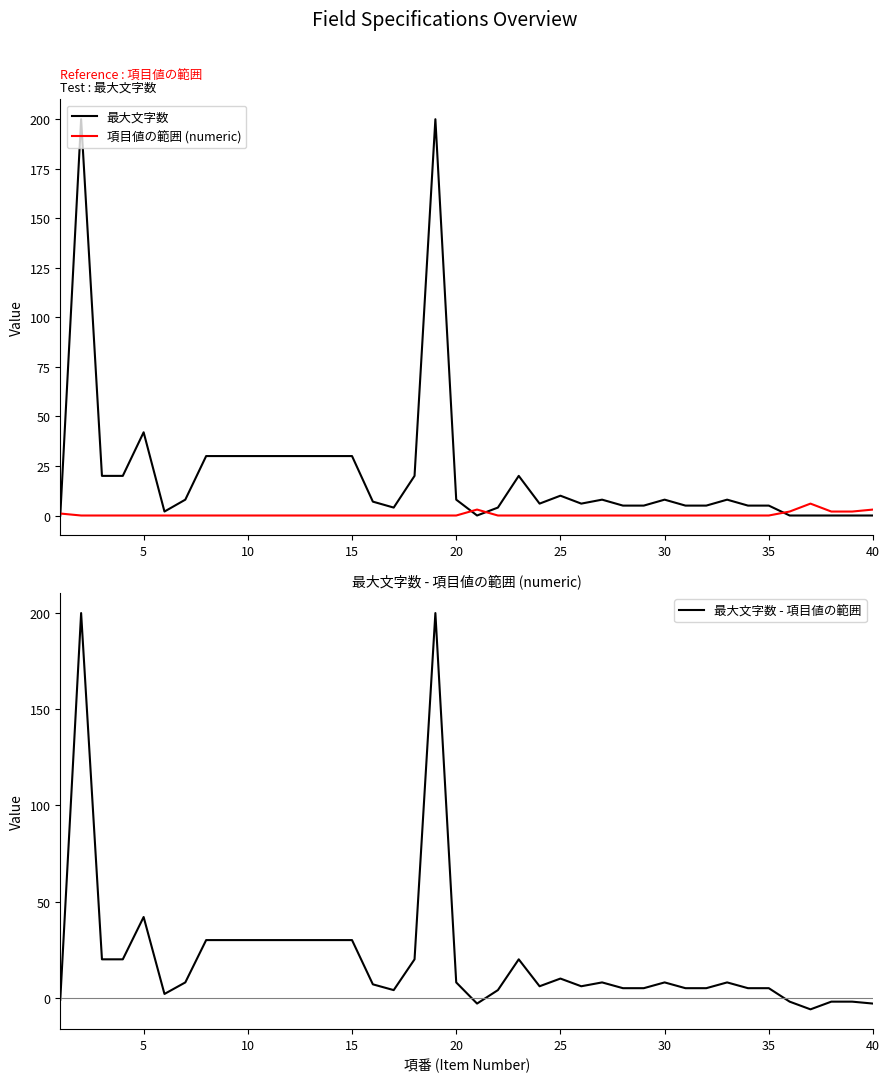

What is the maximum value for 最大文字数?

200